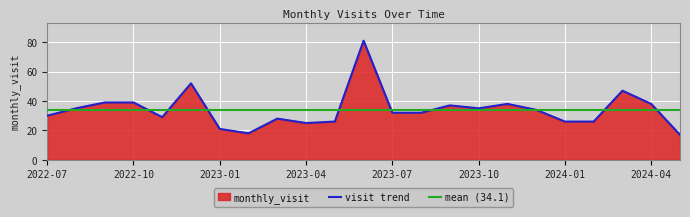

What is the label of the 14th point from the left?

2023-08